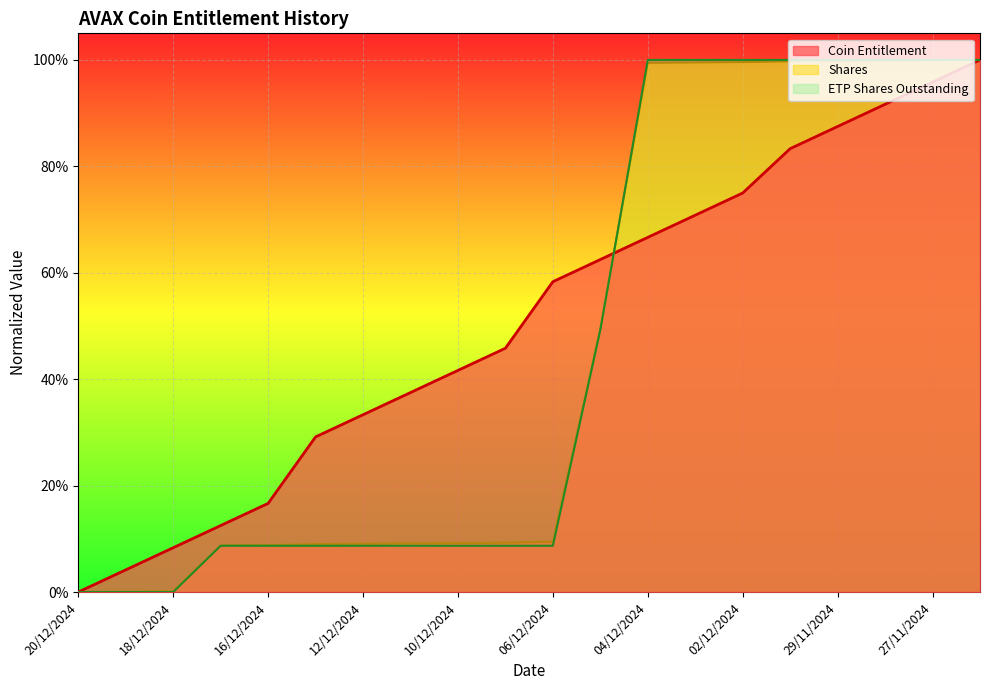

What position from the right is 09/12/2024?

11